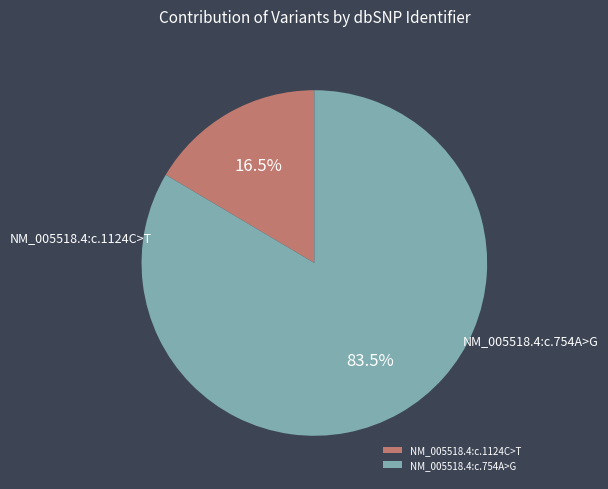

True or false: NM_005518.4:c.754A>G accounts for 84% of the total.

True